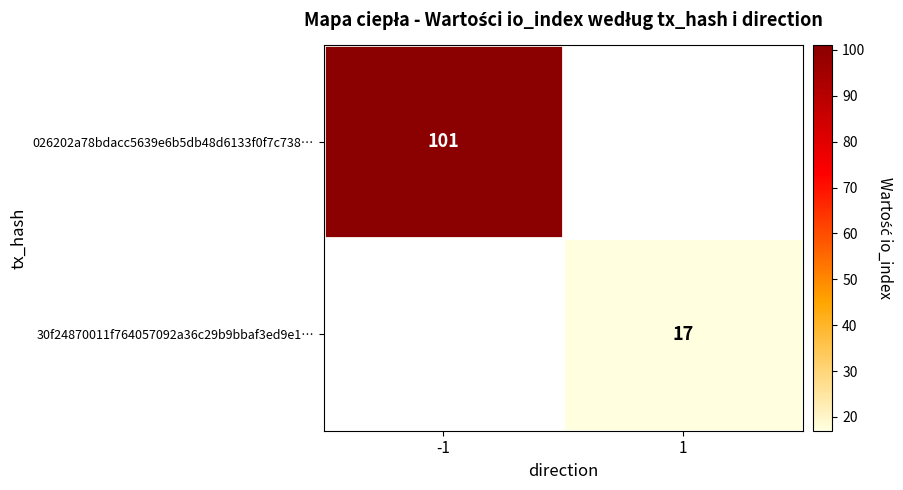

The 30f24870011f764057092a36c29b9bbaf3ed9e1… series shows 30 at 1. True or false?

False